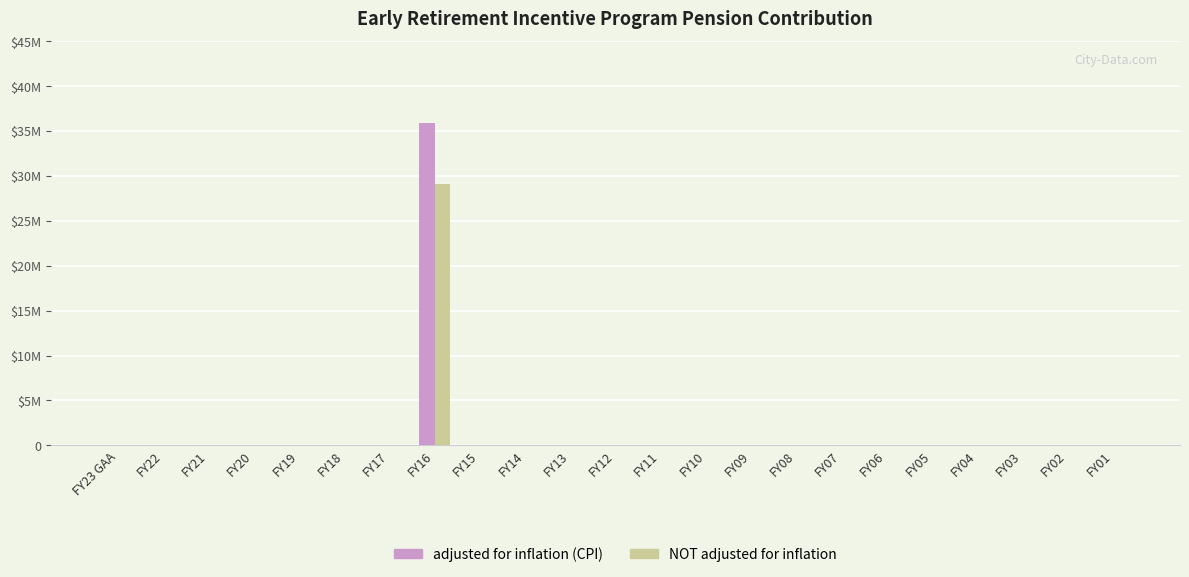

What are all the series names shown in the legend?

adjusted for inflation (CPI), NOT adjusted for inflation